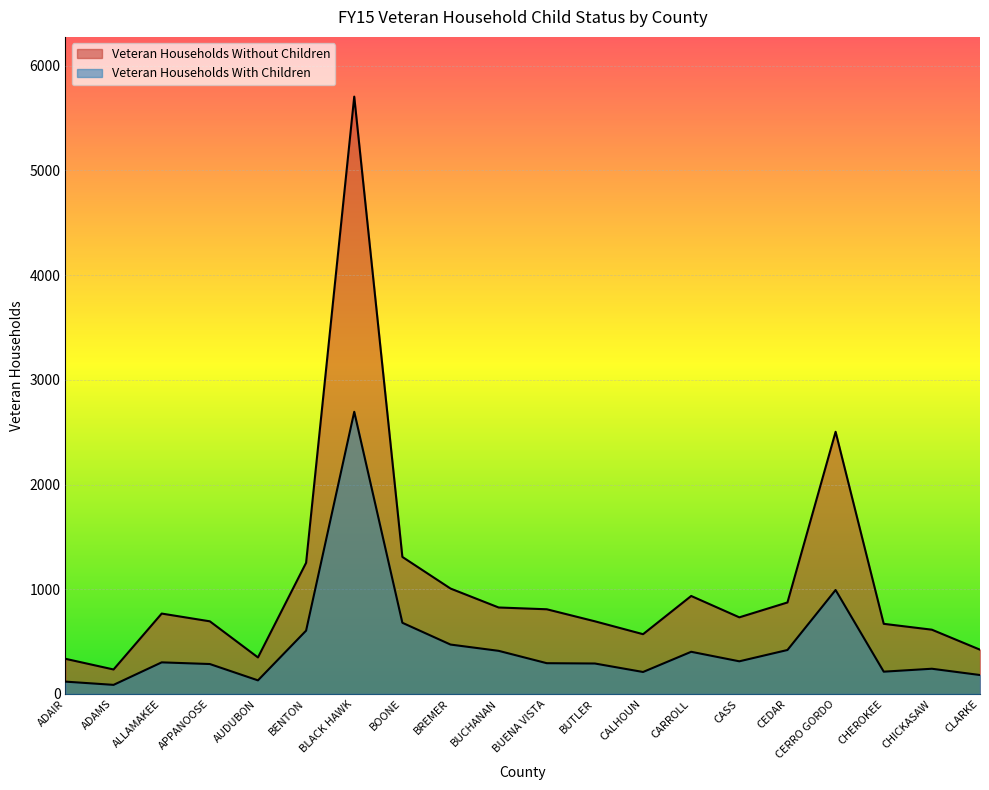

In Veteran Households Without Children, how many points are lower than both neighbors (excluding endpoints)?

4